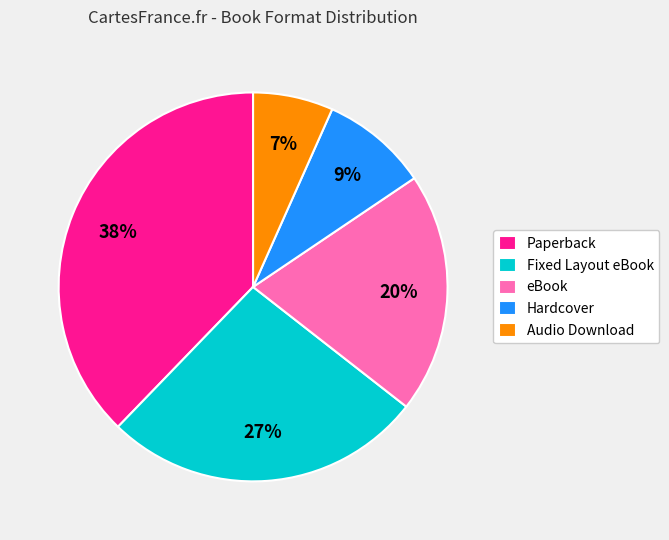

Does eBook account for over 50% of the chart?

No